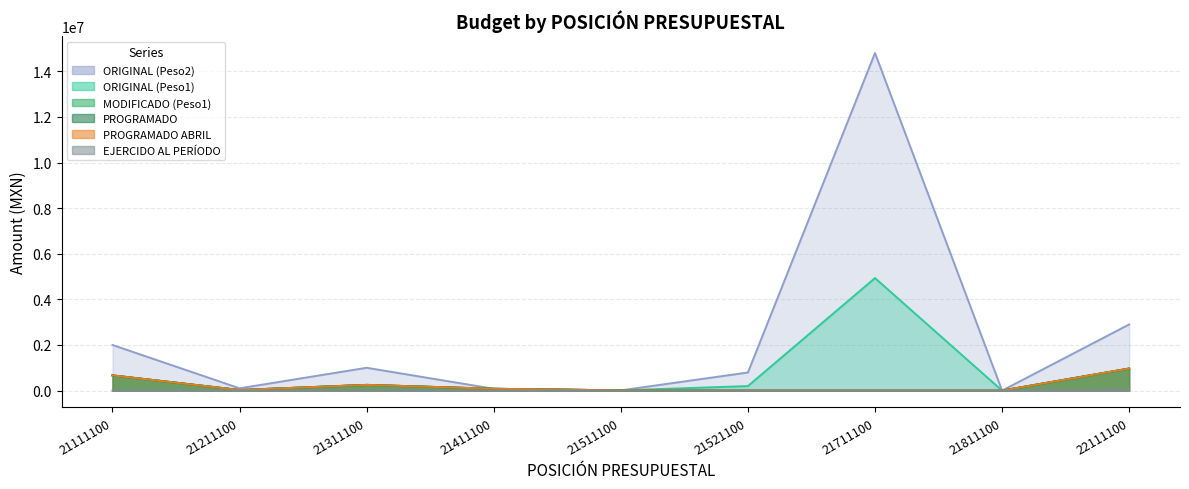

The value of PROGRAMADO at 21511100 is 16512.3. True or false?

False